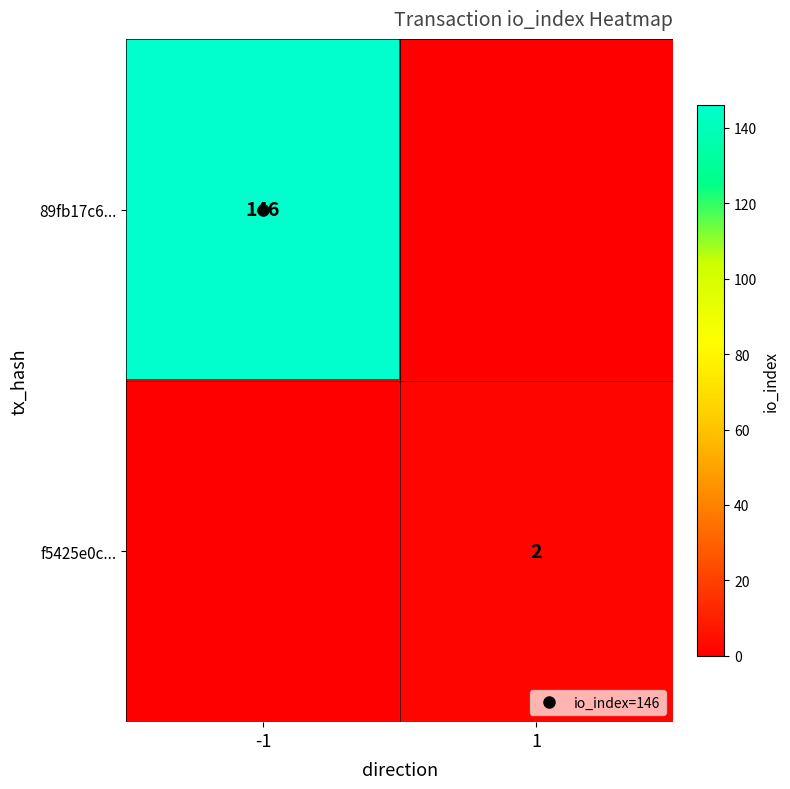

Which series has the largest total across all categories?

89fb17c6...